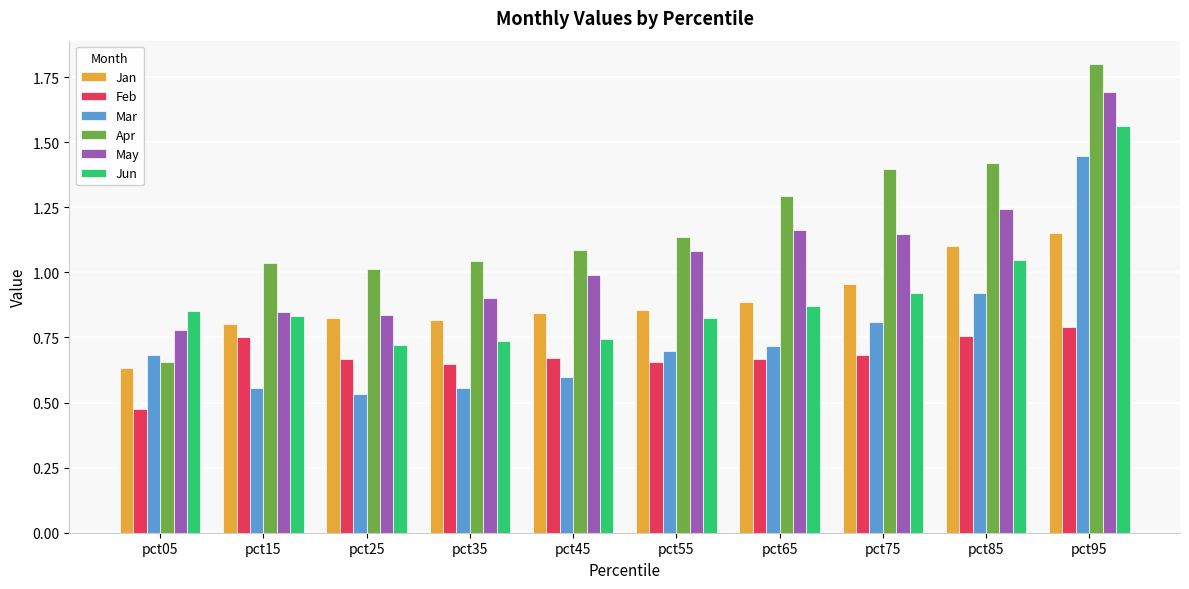

Which series has the widest spread of values?

Apr